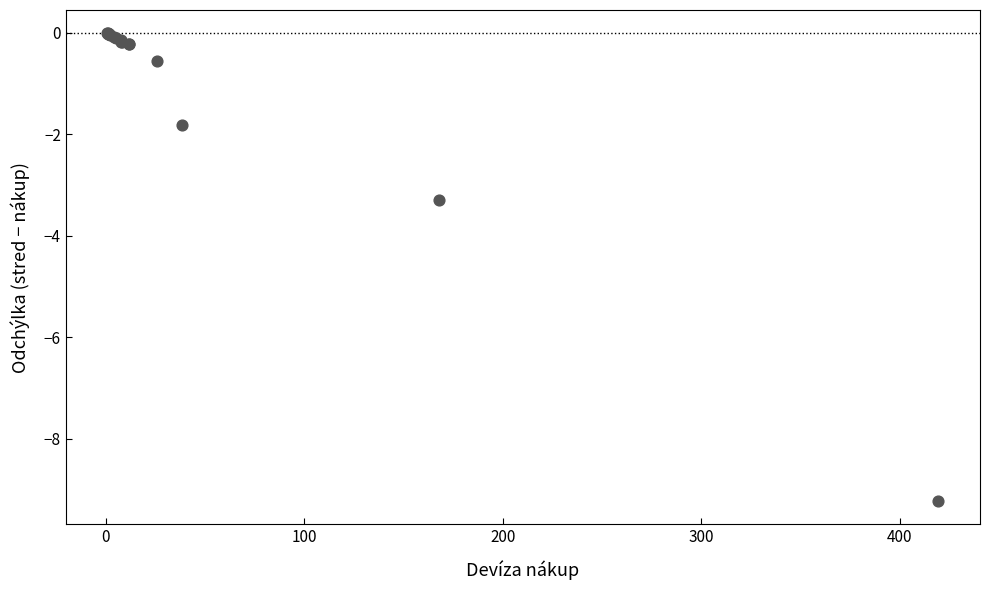

What Y value in the scatter plot is closest to -4?

-3.3